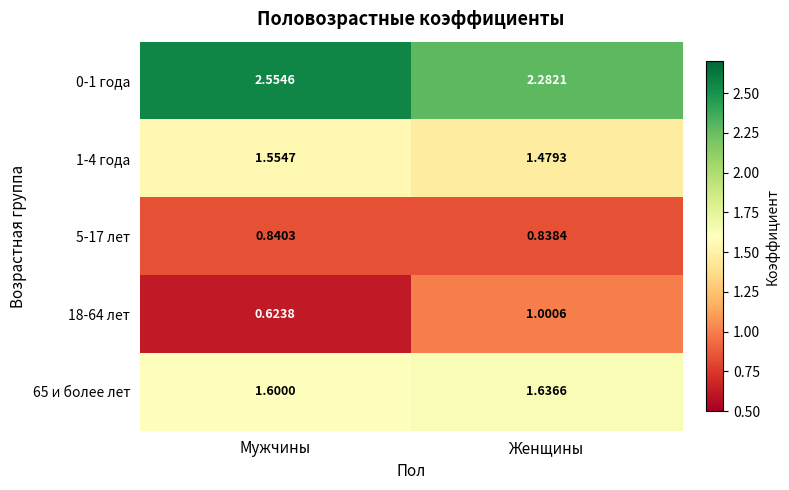

Which category has the lowest value in the 18-64 лет series?

Мужчины